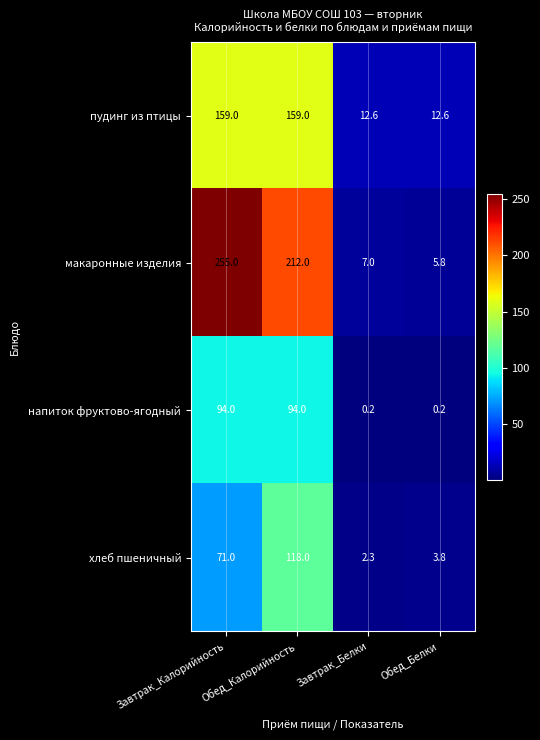

What is the average value of the макаронные изделия series?

120.0